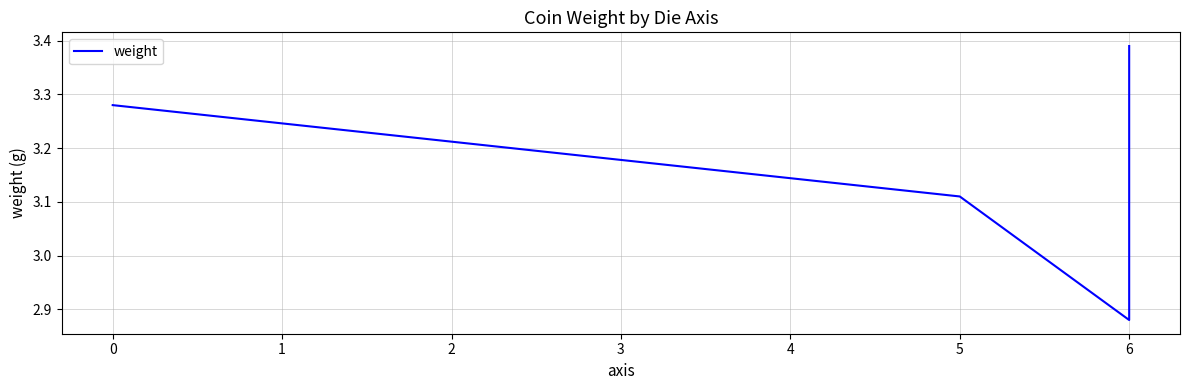

What is the greatest value displayed?

3.4